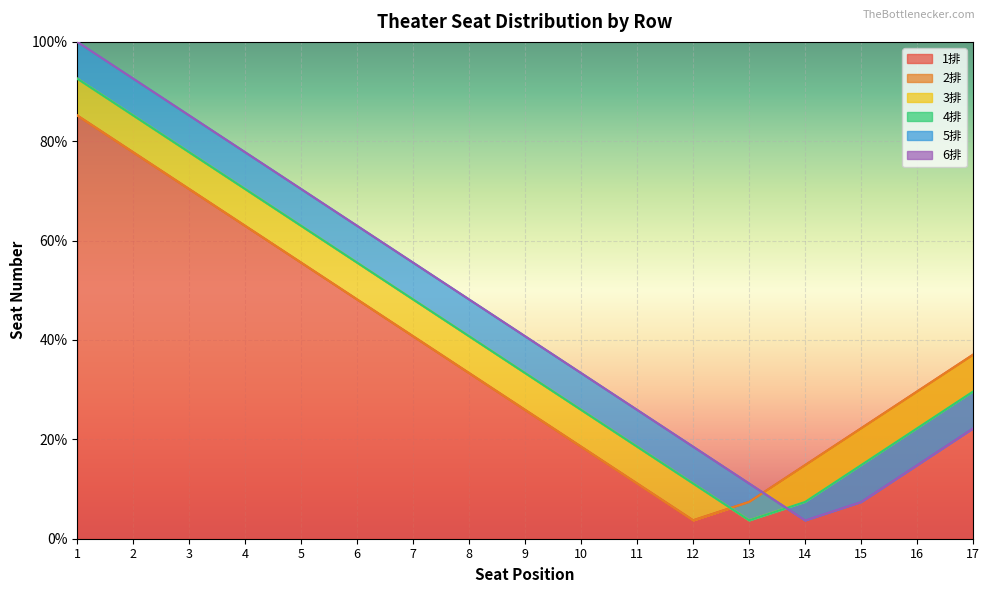

What is the difference between the maximum and minimum values in the 2排 series?

81.5